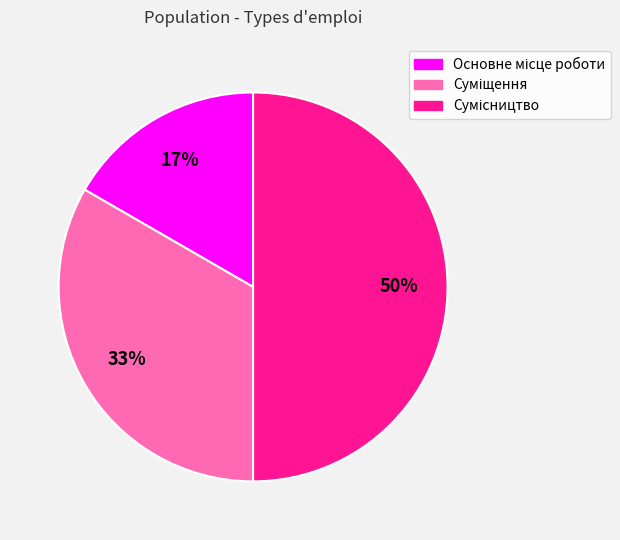

To the nearest percent, what is the average slice percentage?

33%